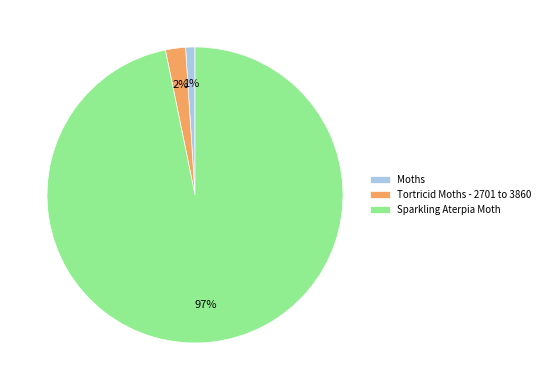

To the nearest percent, what is the difference between the largest and smallest slice percentages?

96%